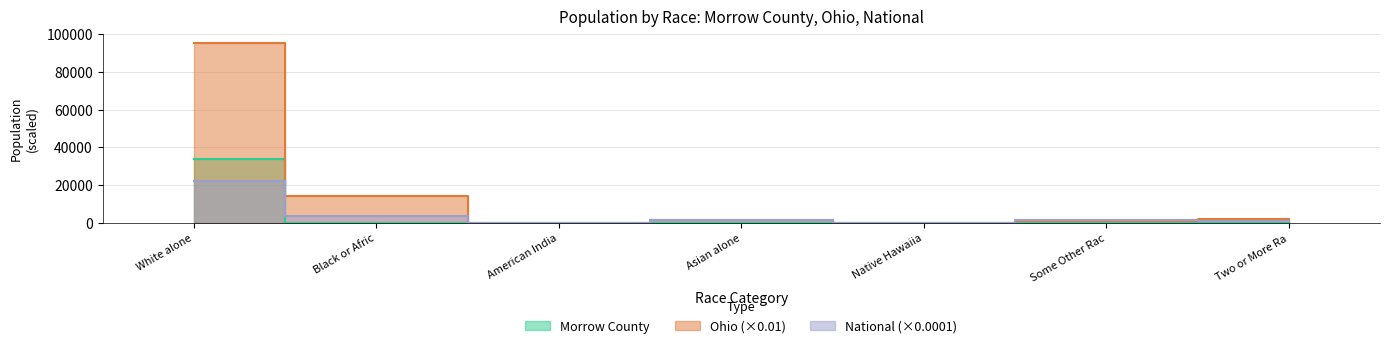

Which series has the largest range (max minus min)?

Ohio